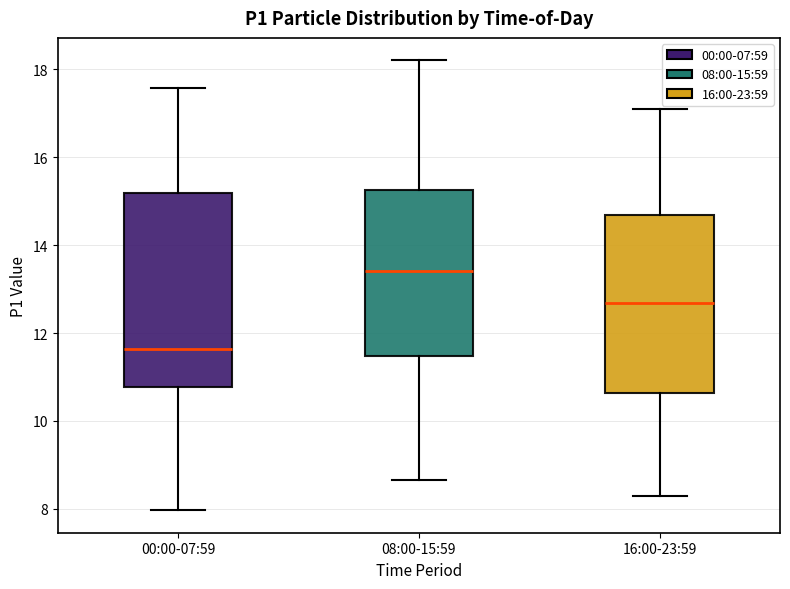

Where is the lower edge of the box for 16:00-23:59 on the y-axis? The values are not printed on the chart, so give them approximately, as read against the axis.

10.6